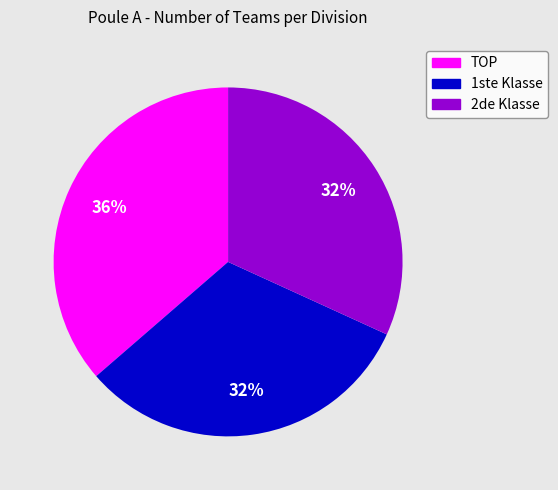

Count the number of slices in the pie.

3